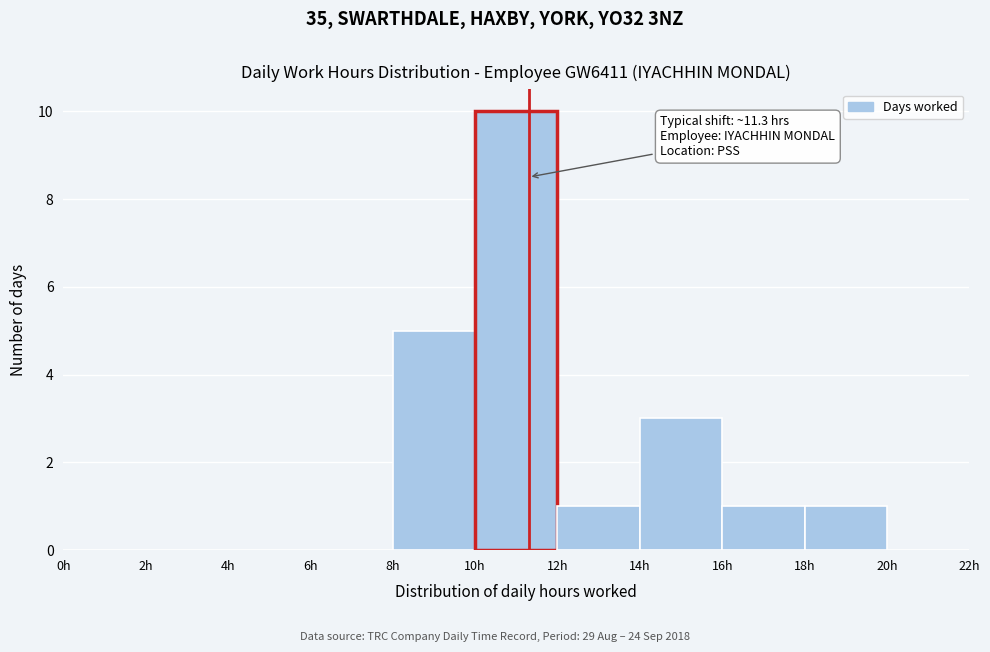

Over which range of the x-axis is the bar tallest?

10 to 12